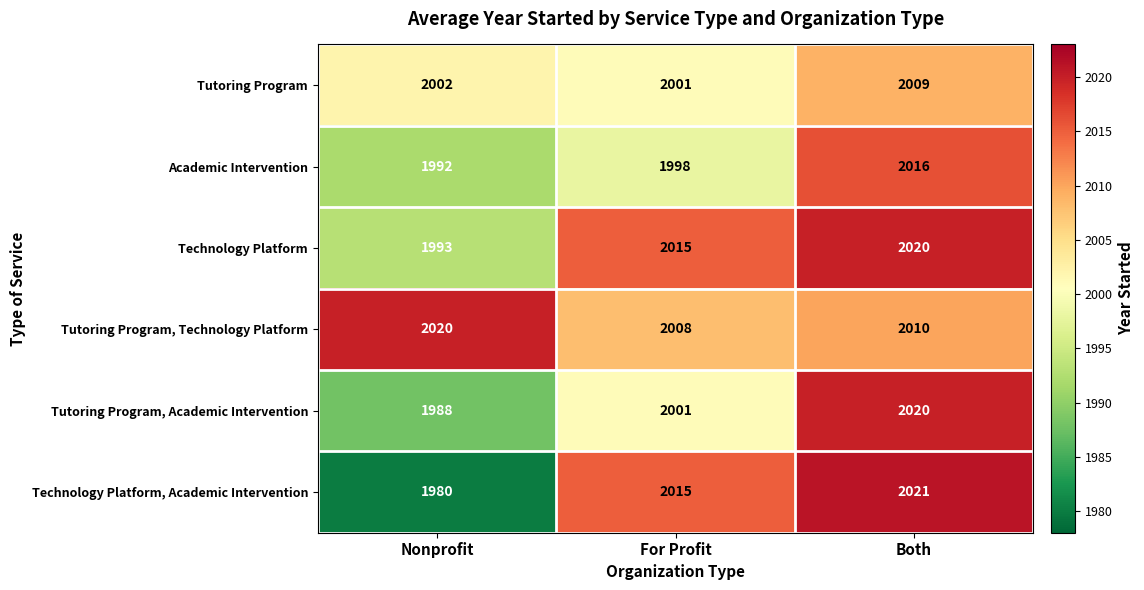

List the labels in order of Tutoring Program value, largest first.

Both, Nonprofit, For Profit